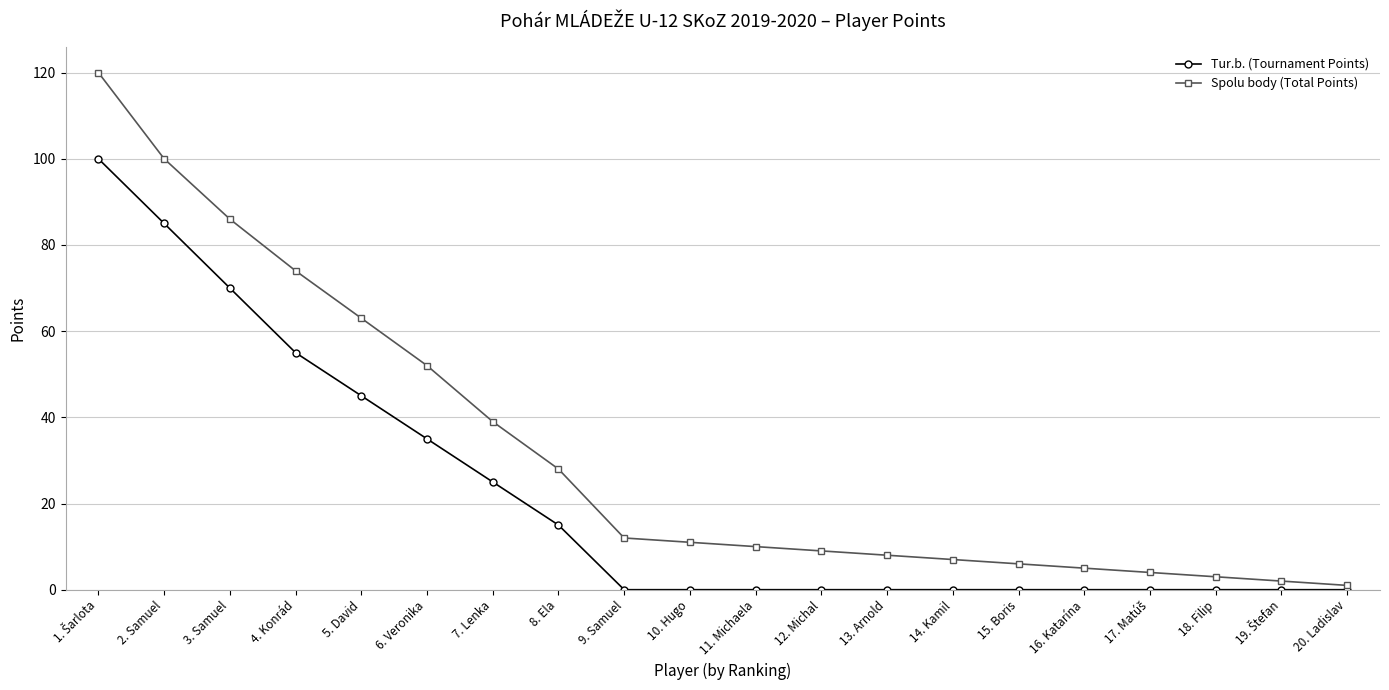

Where is Spolu body (Total Points) nearest to the value 60?

5. David